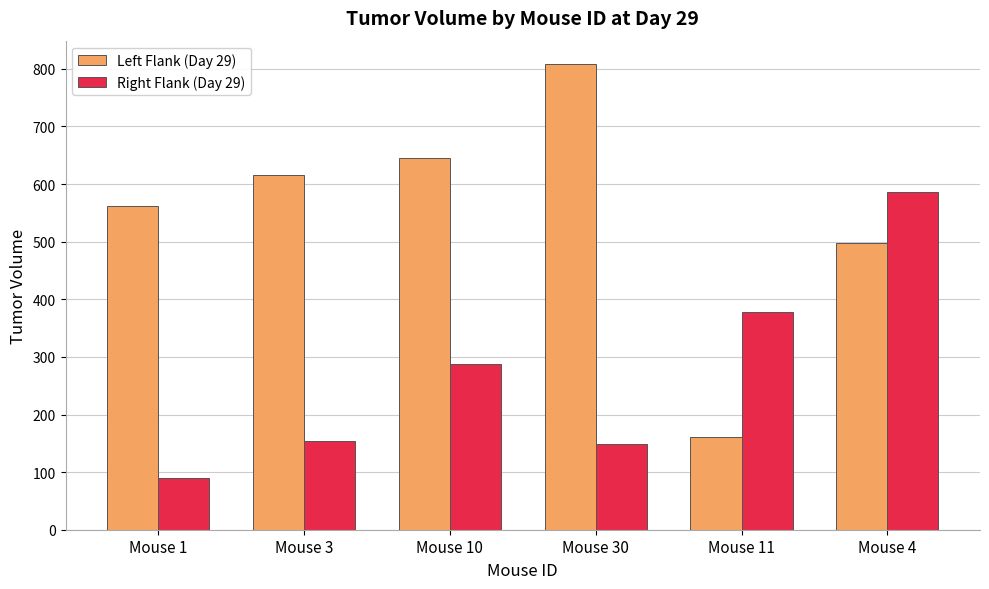

Which category has the highest value in the Right Flank (Day 29) series?

Mouse 4